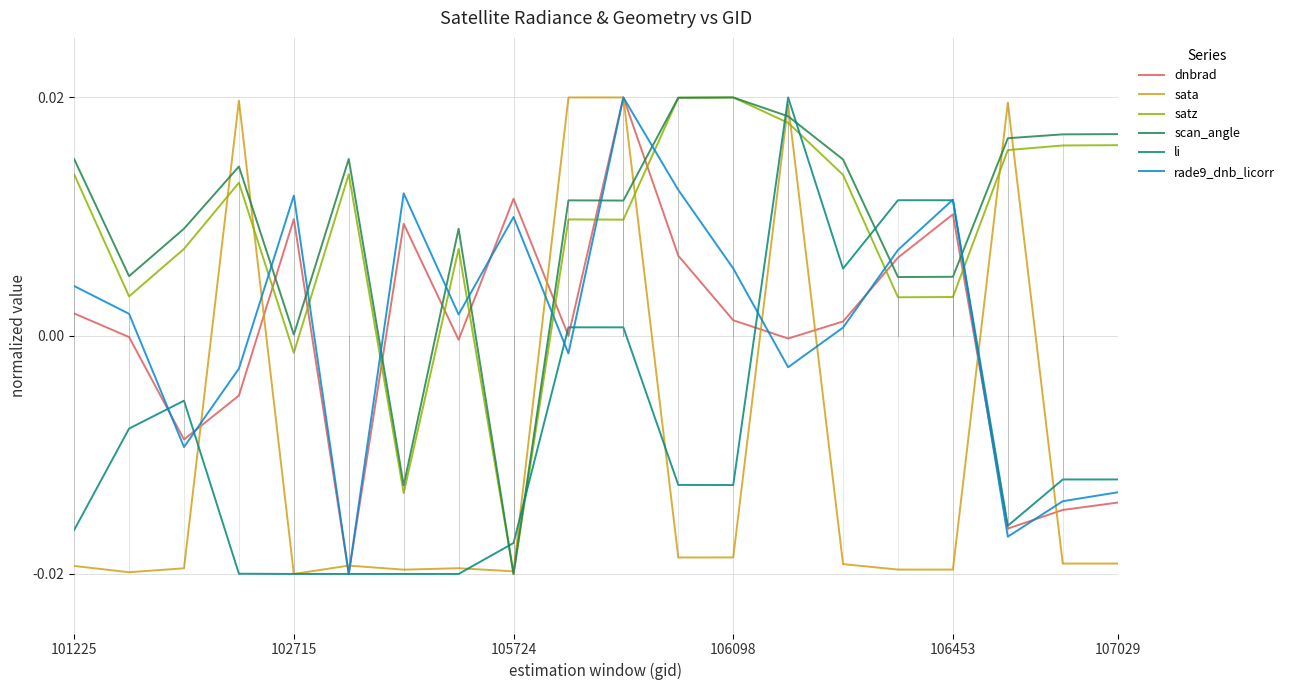

How many times do scan_angle and li cross each other?

6